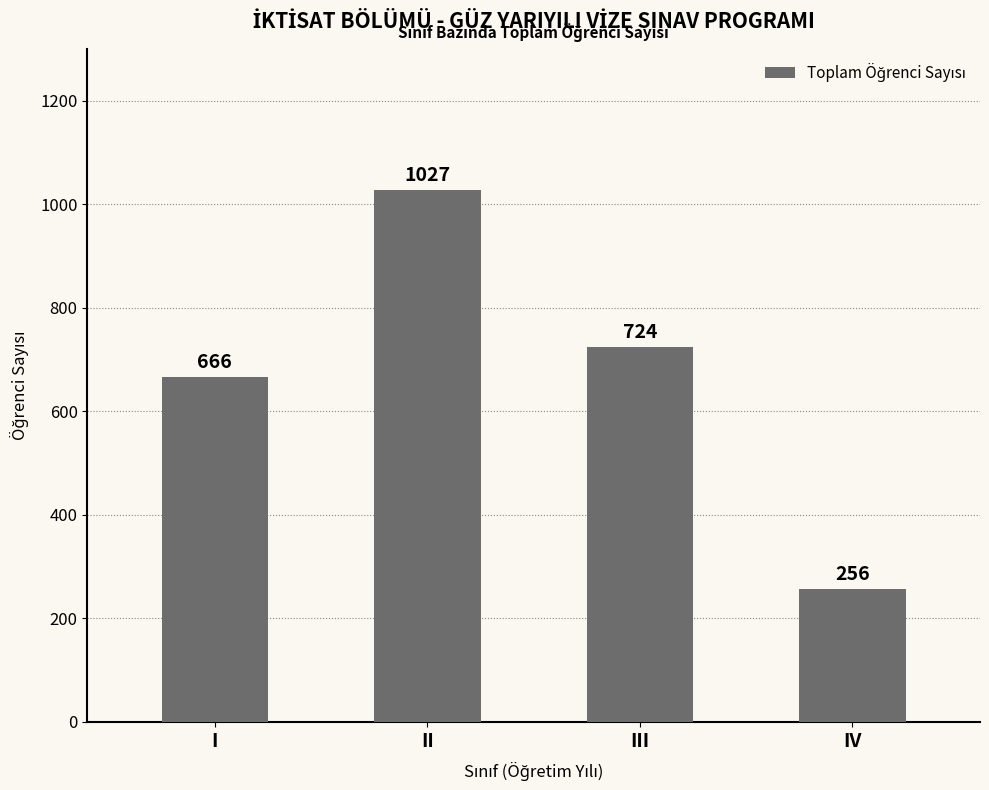

What is the greatest value displayed?

1027